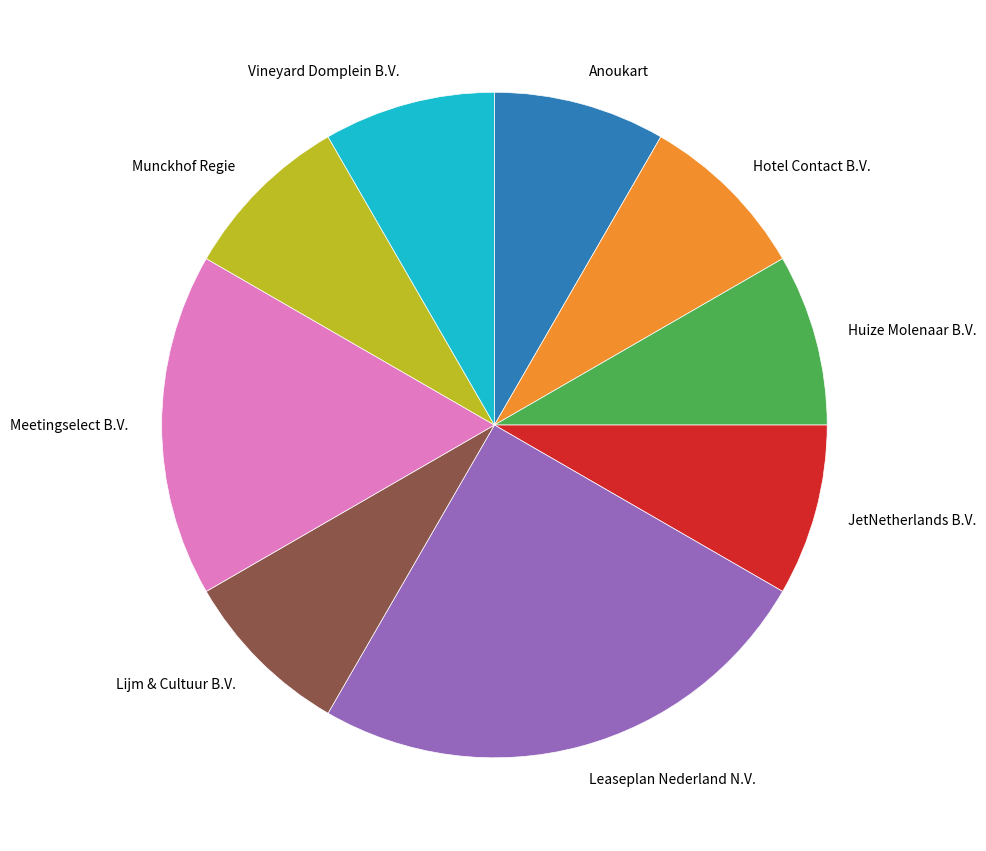

Approximately how many times larger is the value at Leaseplan Nederland N.V. compared to Vineyard Domplein B.V.?

3.0